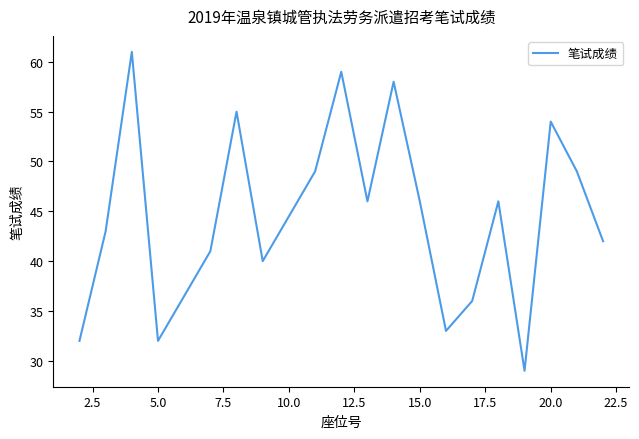

What is the difference between the maximum and minimum values?

32